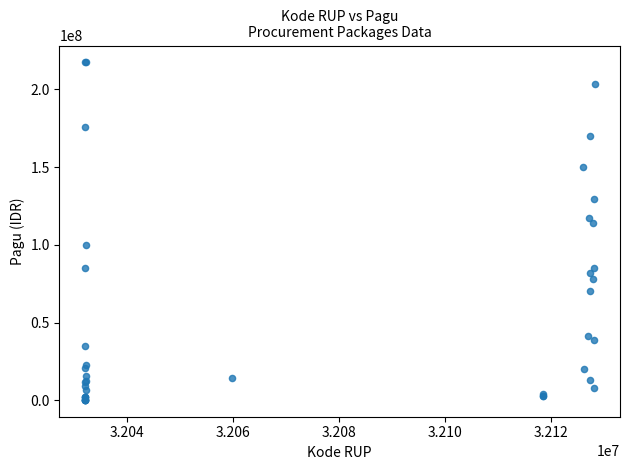

What Y value in the scatter plot is closest to 108830000?

114296000